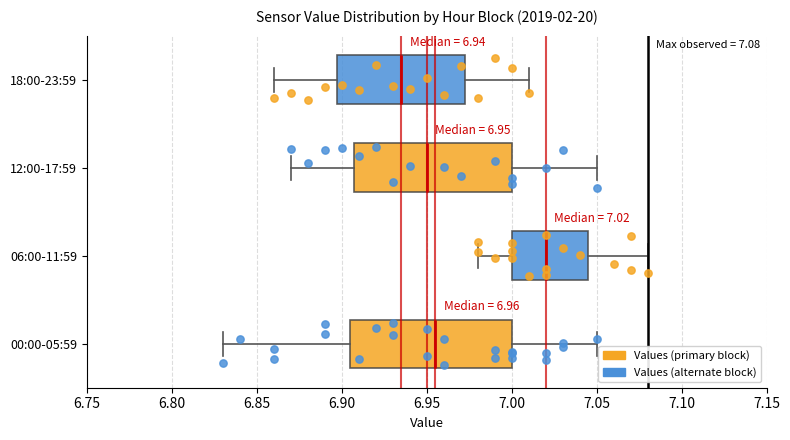

Which box has the furthest to the left median line?

18:00-23:59